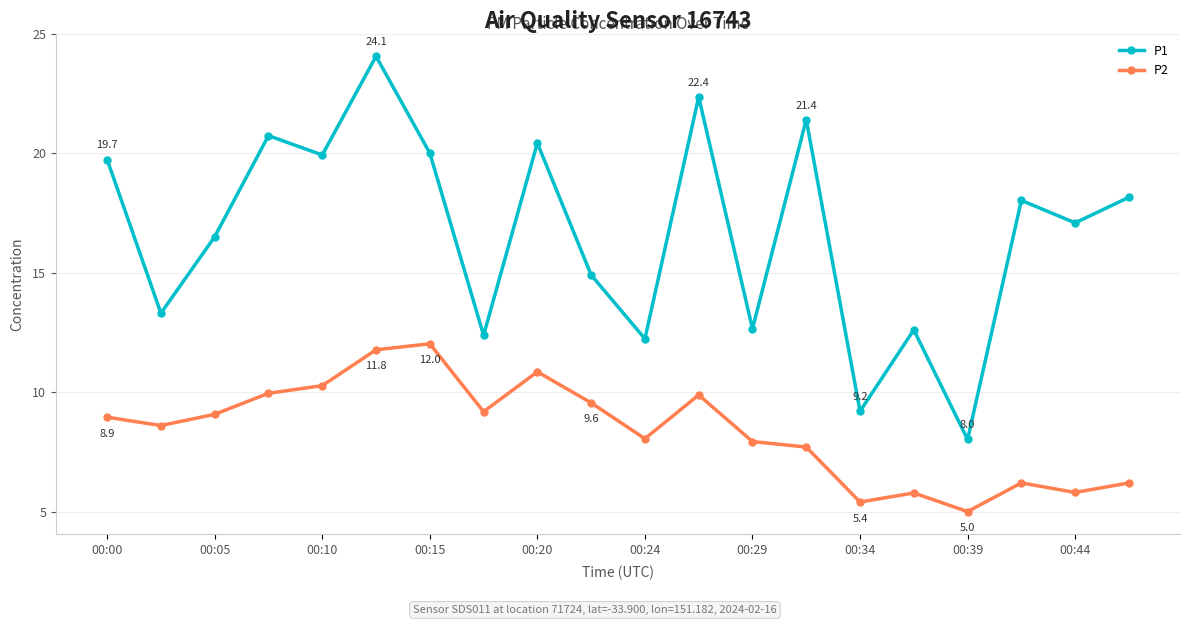

What is the difference between the second highest and minimum values in the P1 series?

14.3